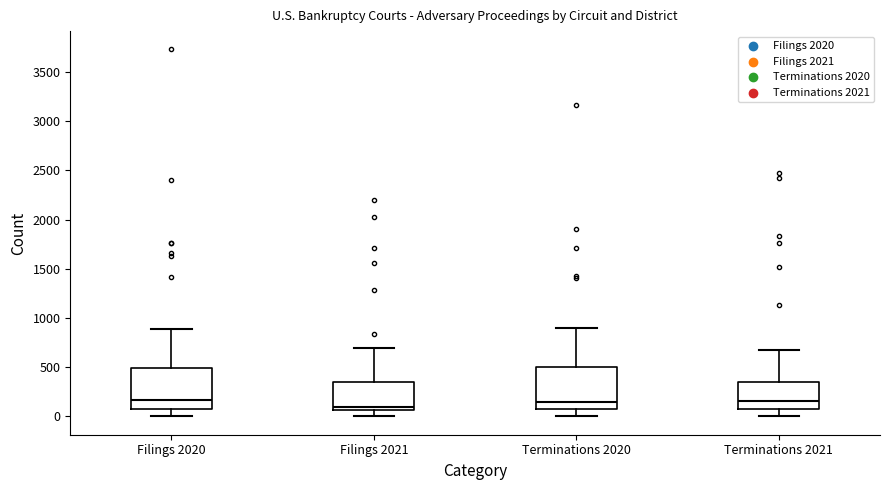

Which box has the lowest median line?

Filings 2021